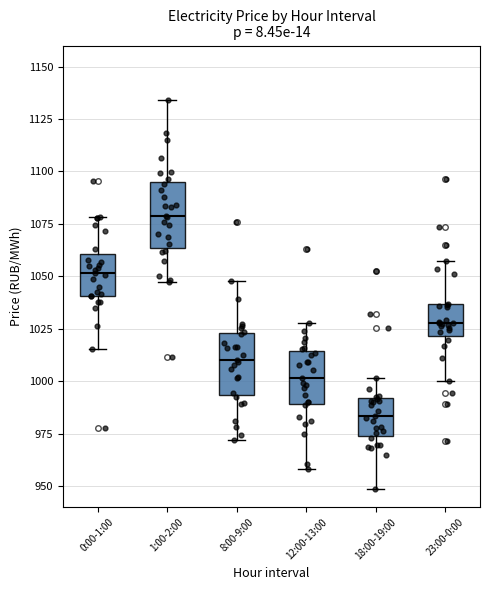

Reading left to right, read every box against the y-axis: the position of its median line, the range the box covers, and the ends of its whiskers. The values are not printed on the chart, so give them approximately, as read against the axis.

0:00-1:00: median 1050, box 1040 to 1060, whiskers 1015 to 1080
1:00-2:00: median 1080, box 1065 to 1095, whiskers 1045 to 1135
8:00-9:00: median 1010, box 995 to 1025, whiskers 970 to 1050
12:00-13:00: median 1000, box 990 to 1015, whiskers 960 to 1030
18:00-19:00: median 985, box 975 to 990, whiskers 950 to 1000
23:00-0:00: median 1030, box 1020 to 1035, whiskers 1000 to 1060